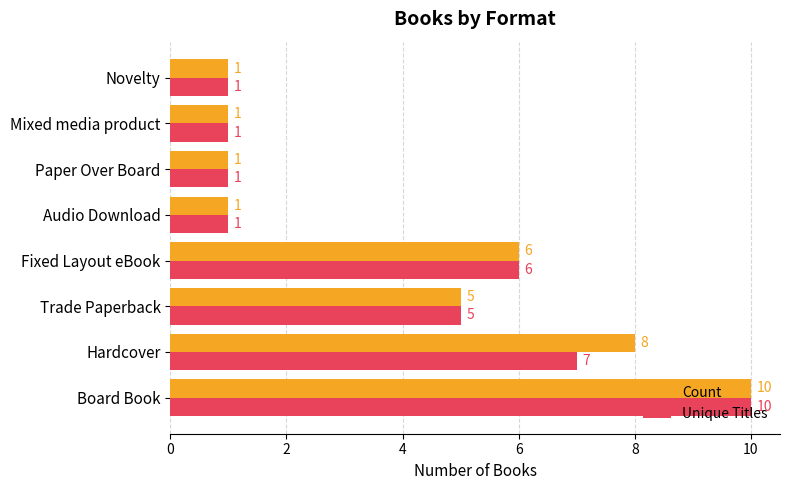

What is the difference between the maximum and minimum values in the Count series?

9